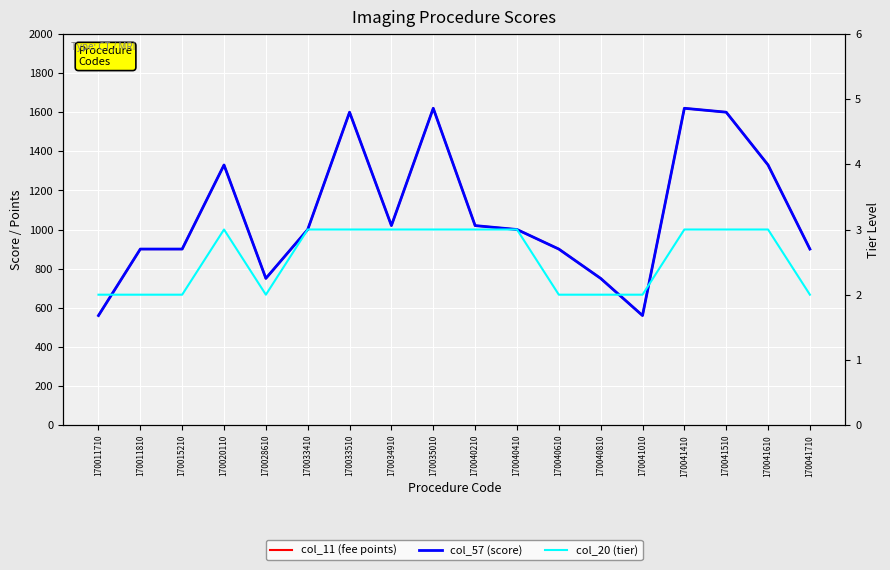

True or false: col_20 (tier) and col_11 (fee points) cross at least once.

False